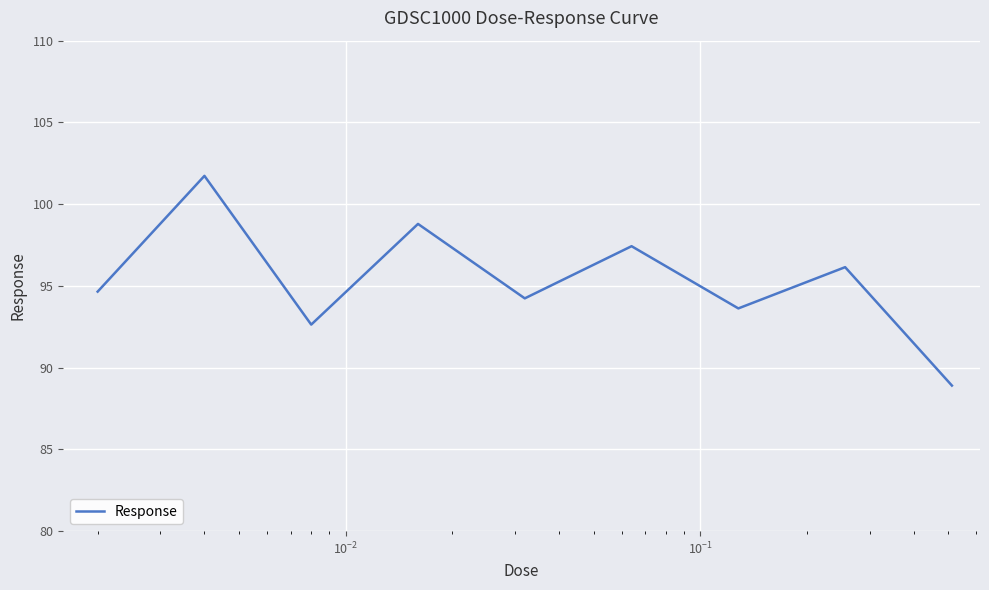

What is the difference between the maximum and minimum values?

12.8